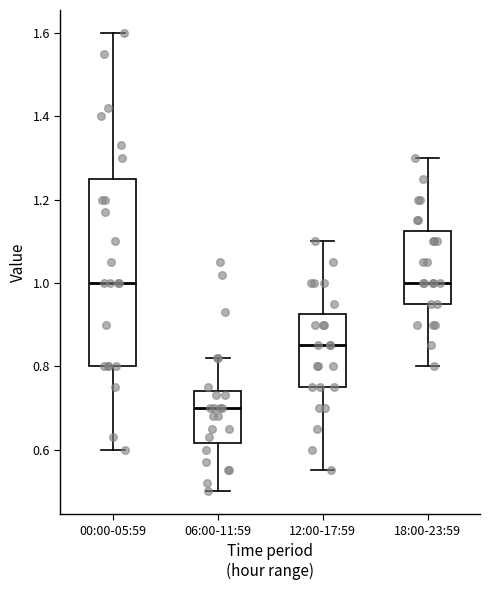

Reading left to right, read every box against the y-axis: the position of its median line, the range the box covers, and the ends of its whiskers. The values are not printed on the chart, so give them approximately, as read against the axis.

00:00-05:59: median 1.00, box 0.80 to 1.26, whiskers 0.60 to 1.60
06:00-11:59: median 0.70, box 0.62 to 0.74, whiskers 0.50 to 0.82
12:00-17:59: median 0.86, box 0.76 to 0.92, whiskers 0.56 to 1.10
18:00-23:59: median 1.00, box 0.96 to 1.12, whiskers 0.80 to 1.30